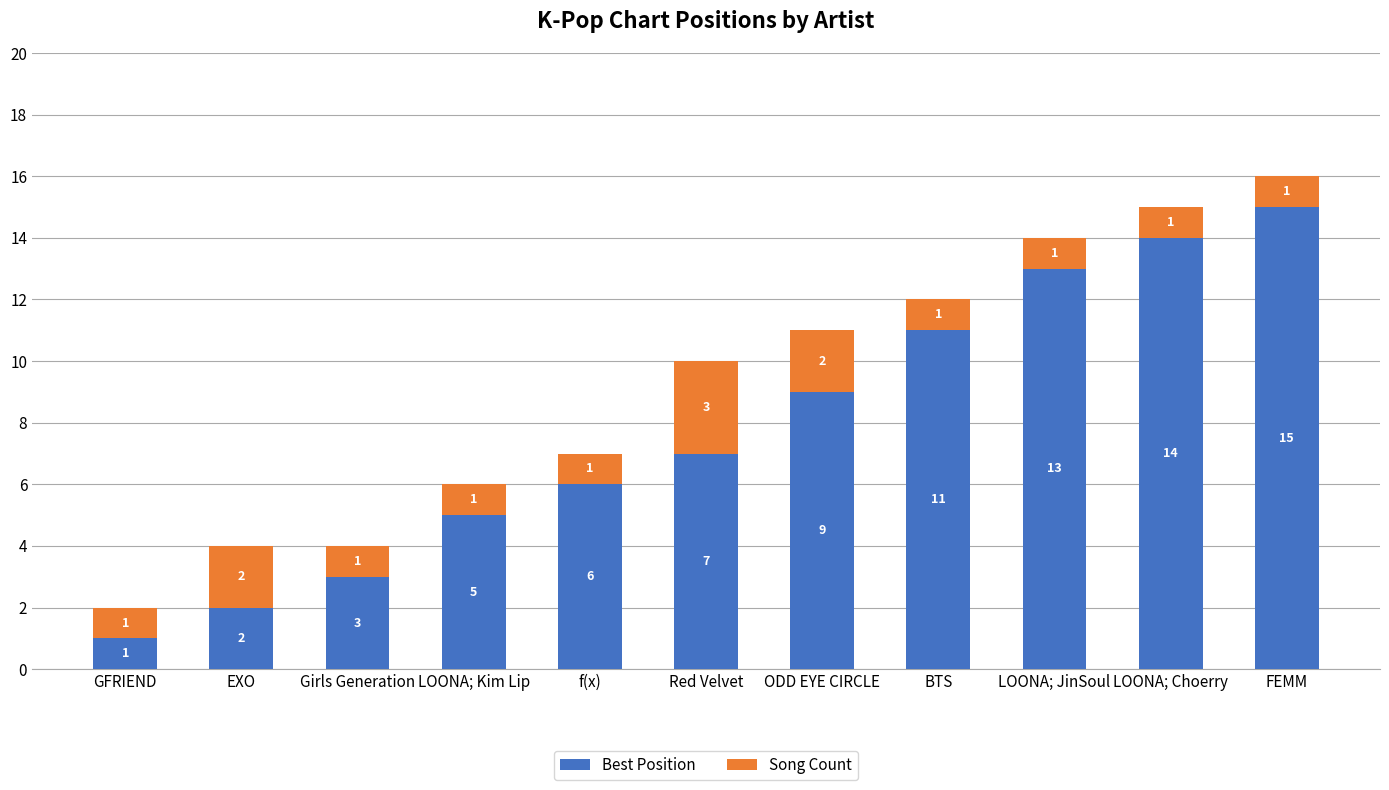

Reading left to right, list the values for the Best Position series.

GFRIEND=1	EXO=2	Girls Generation=3	LOONA; Kim Lip=5	f(x)=6	Red Velvet=7	ODD EYE CIRCLE=9	BTS=11	LOONA; JinSoul=13	LOONA; Choerry=14	FEMM=15